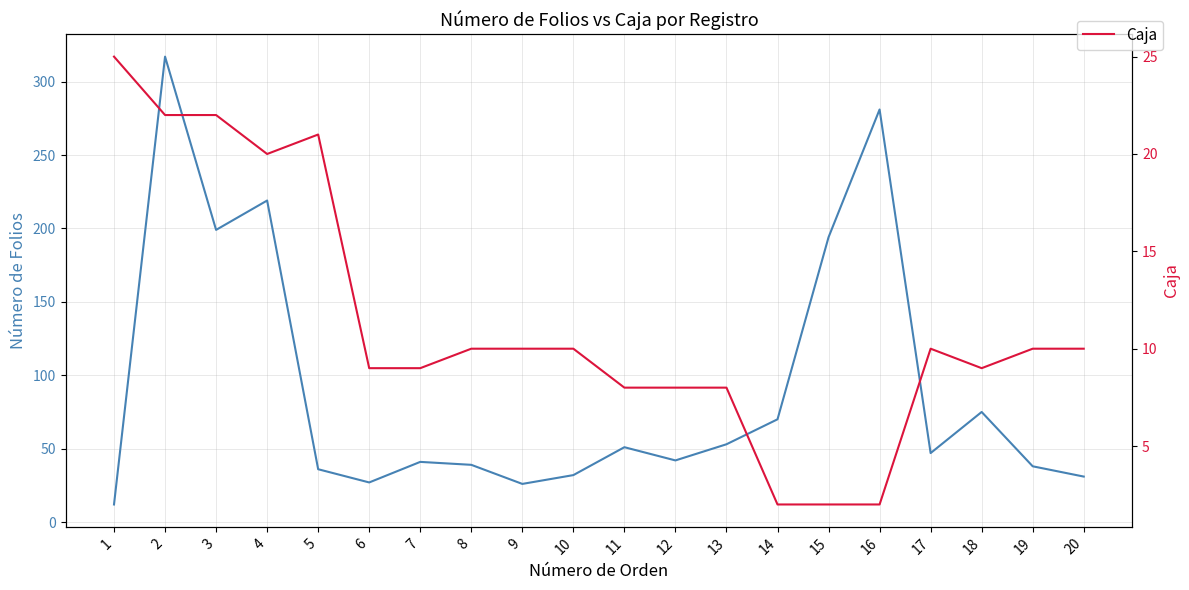

Which series has the largest total across all categories?

Número de Folios